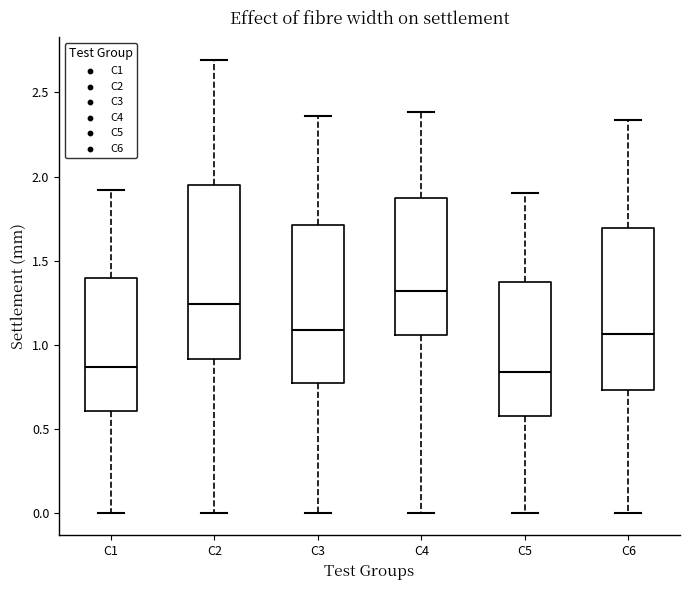

Where is the upper edge of the box for C3 on the y-axis? The values are not printed on the chart, so give them approximately, as read against the axis.

1.70